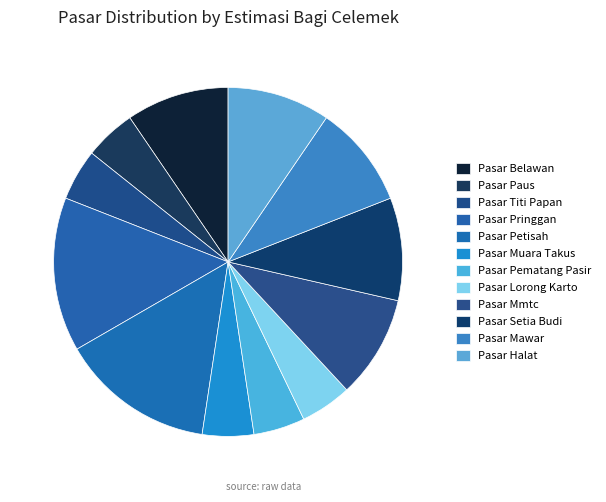

Is it true that Pasar Halat is 10% of the pie?

True